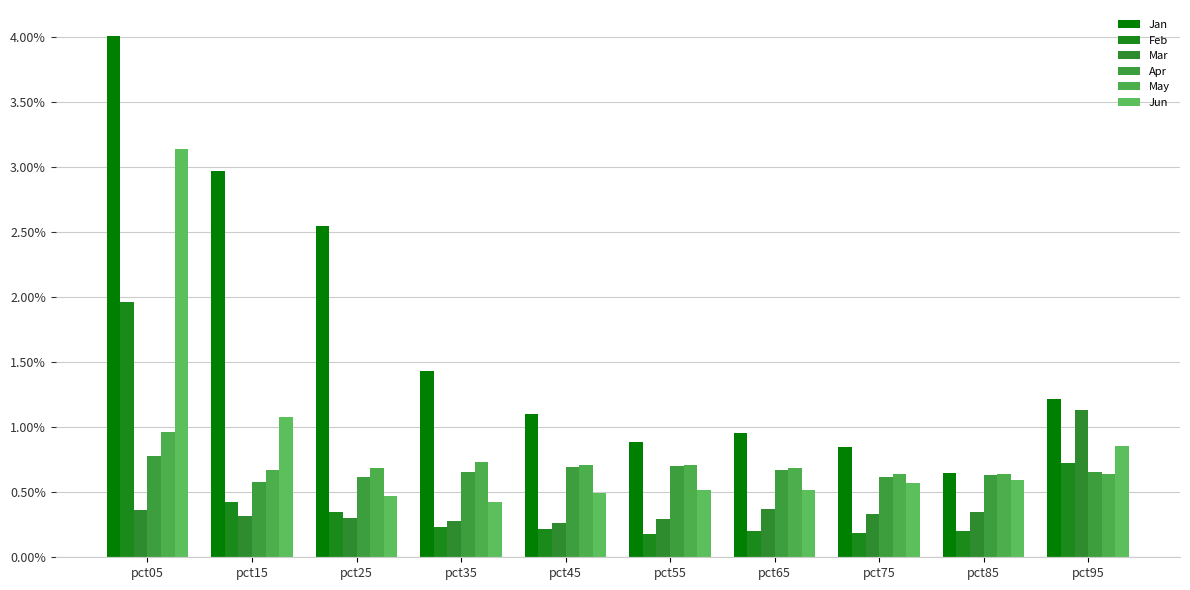

Does the chart contain any negative values?

No